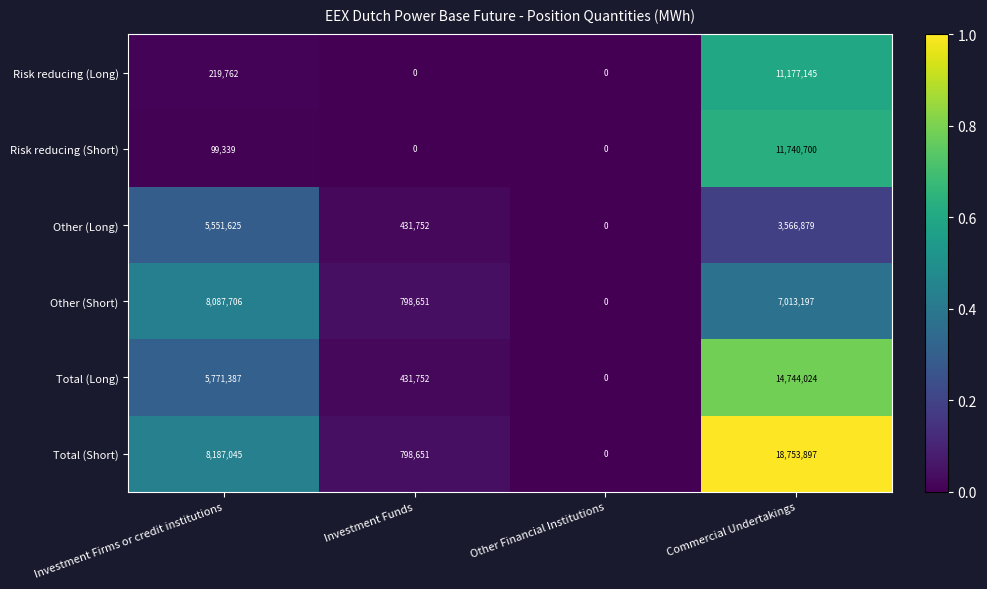

What is the difference between the maximum and minimum values in the Total (Short) series?

18753897